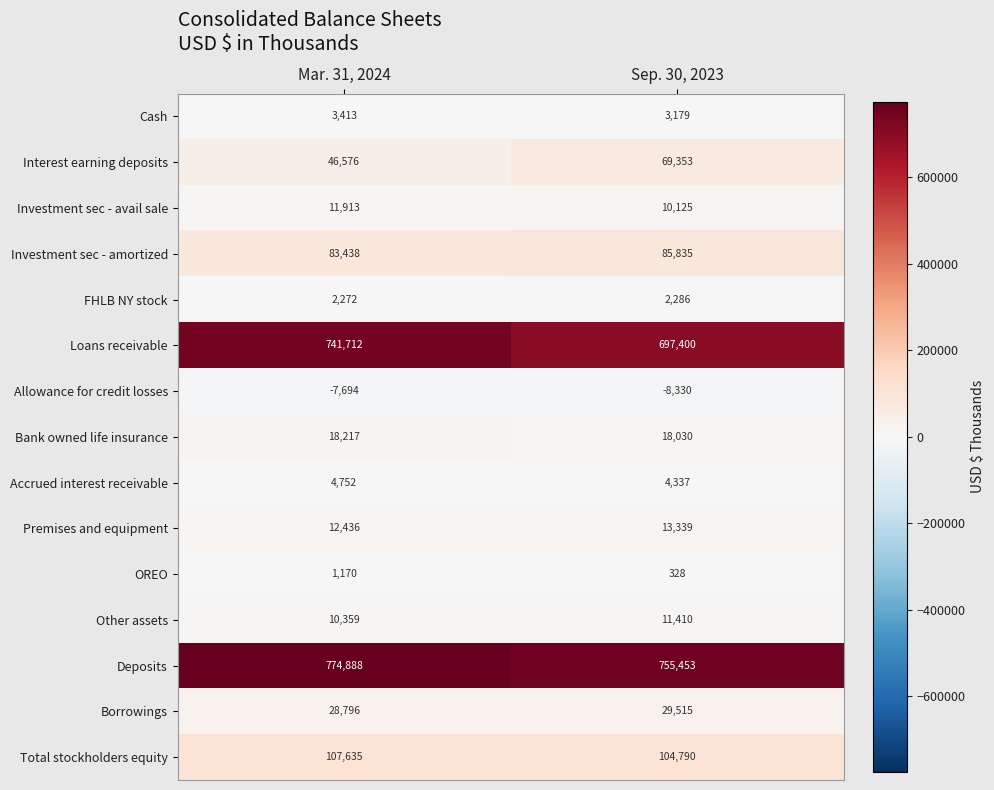

At how many categories does at least one series exceed 73585?

2